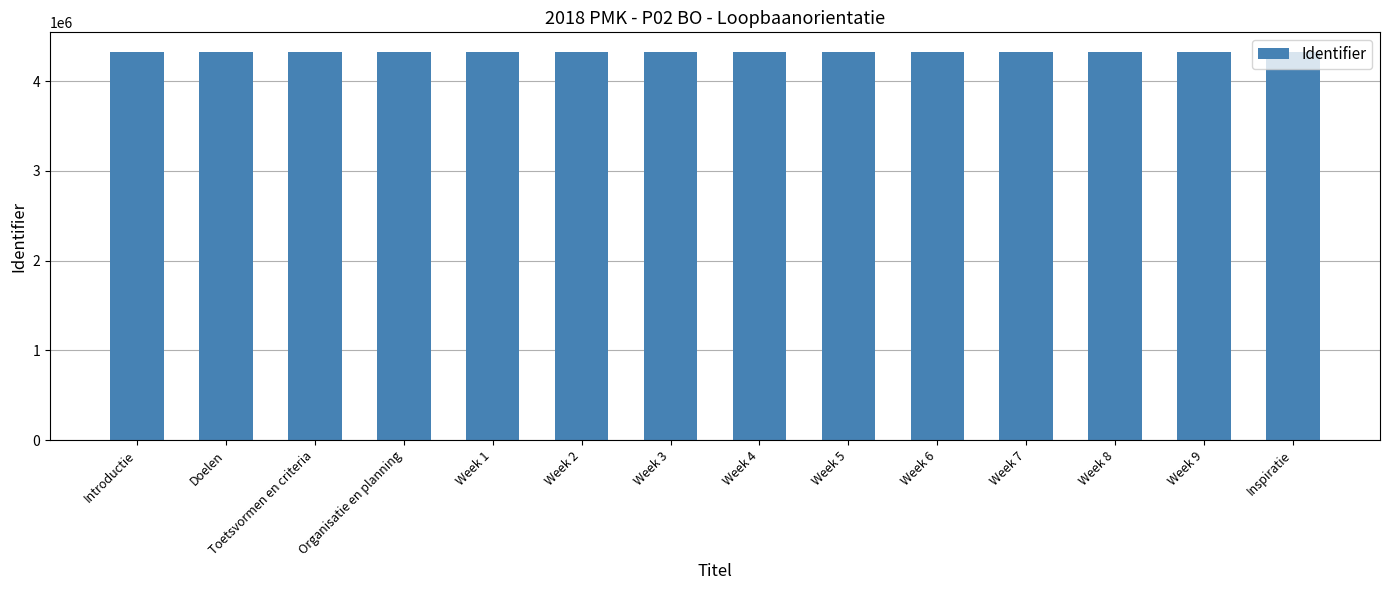

The value at Week 8 is 4326598. True or false?

True